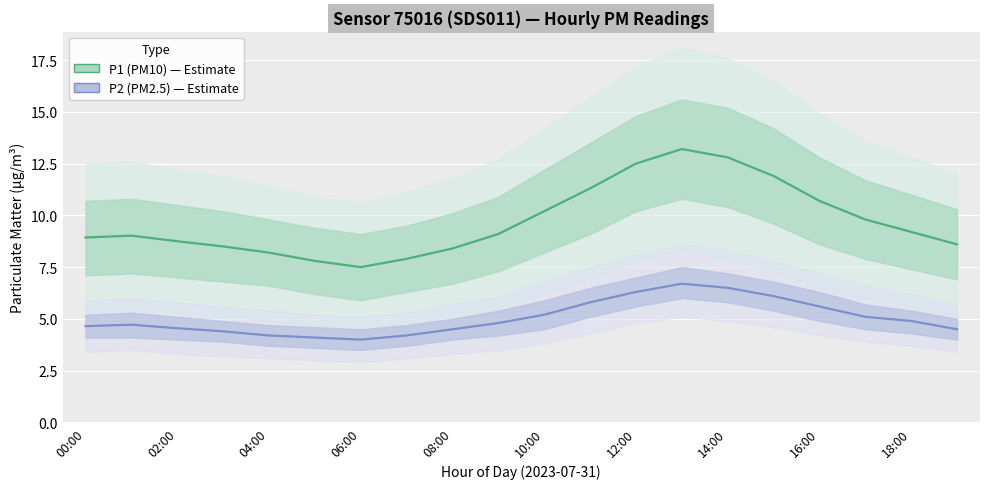

What position from the right is 16:00?

4